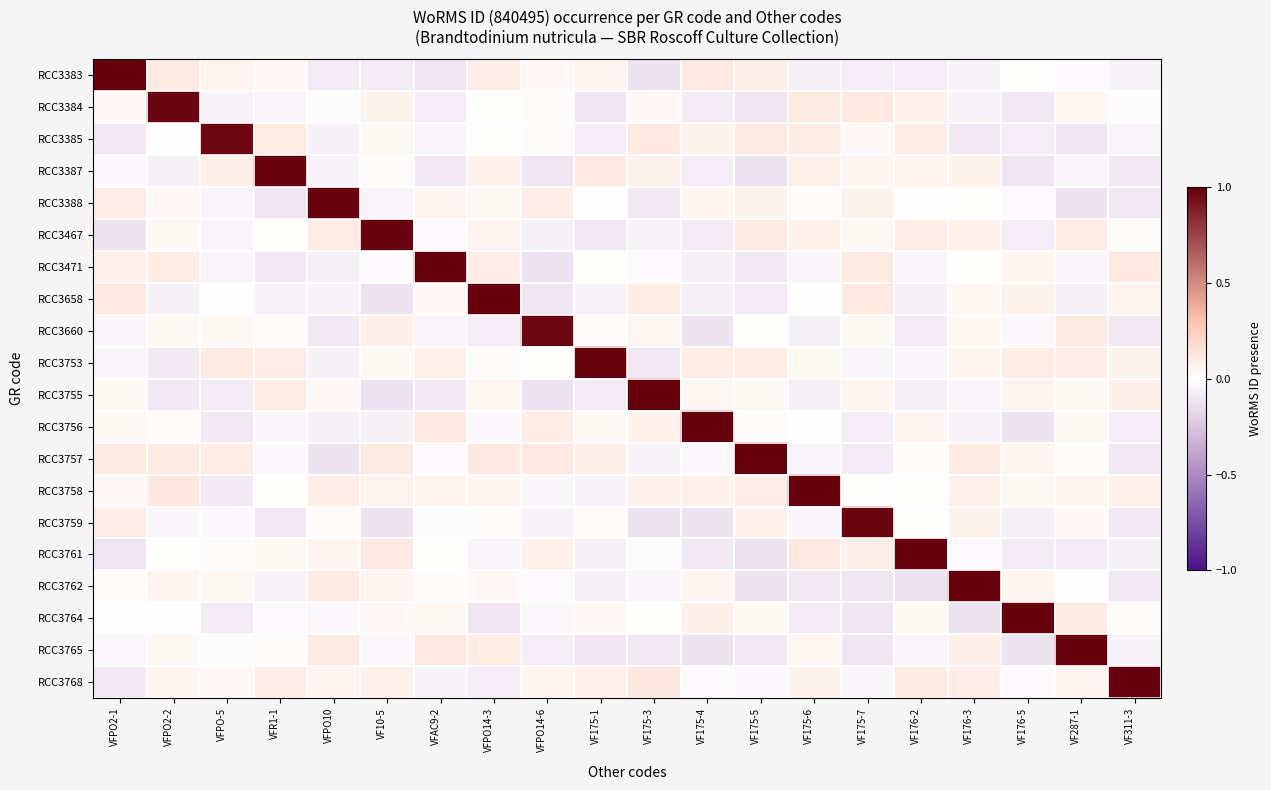

Count the number of categories in the chart.

20